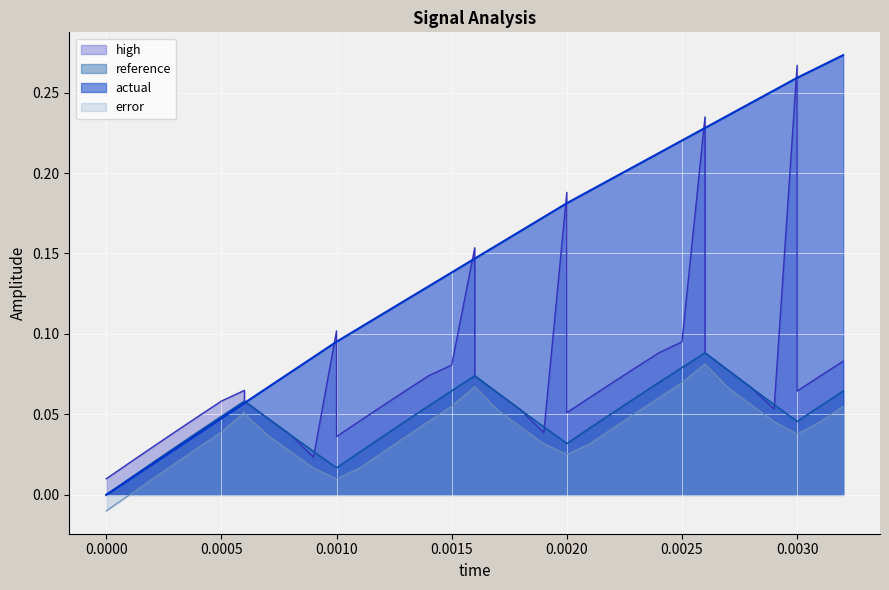

How many times do high and actual cross each other?

11